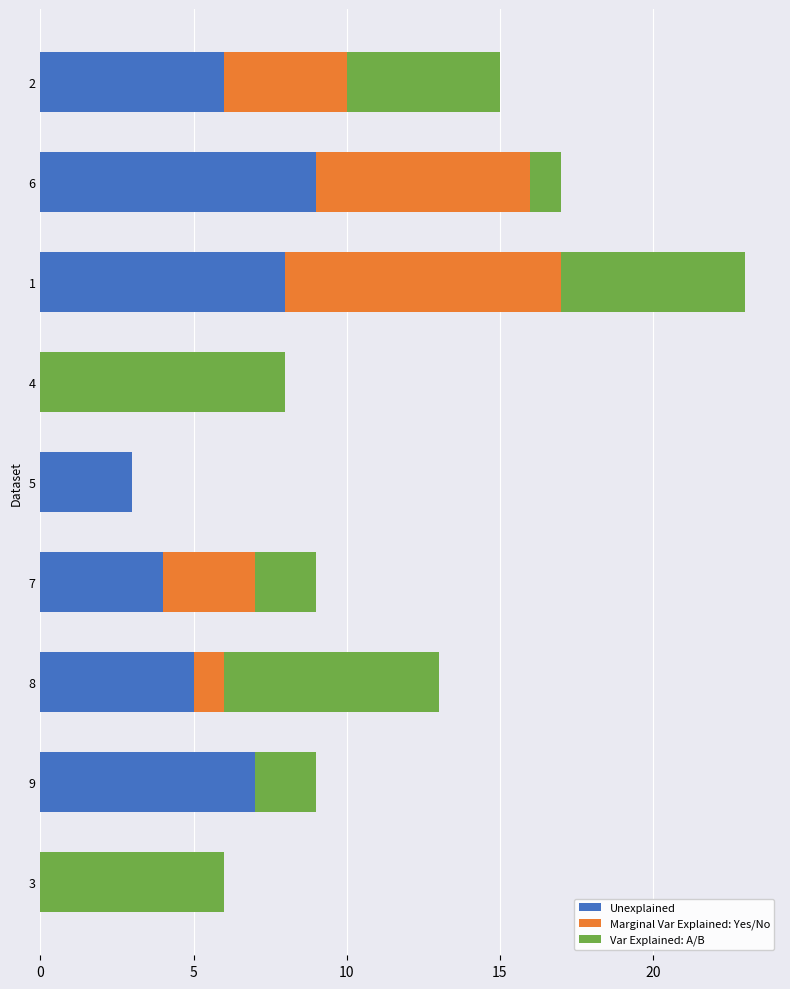

Count the Unexplained values in the range 3 to 7.

5